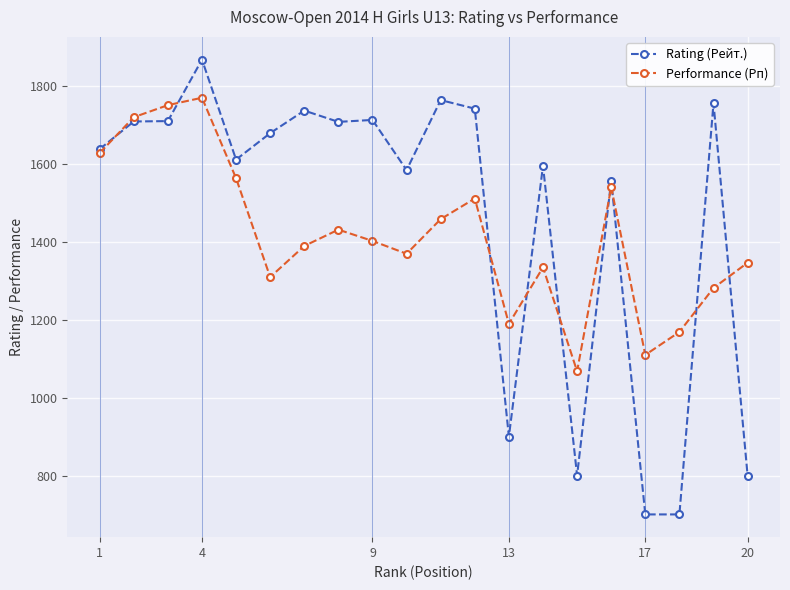

What is the smallest value displayed?

700